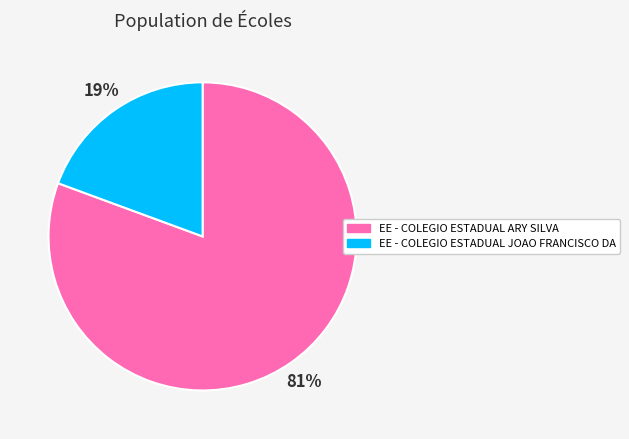

True or false: EE - COLEGIO ESTADUAL JOAO FRANCISCO DA accounts for 19% of the total.

True